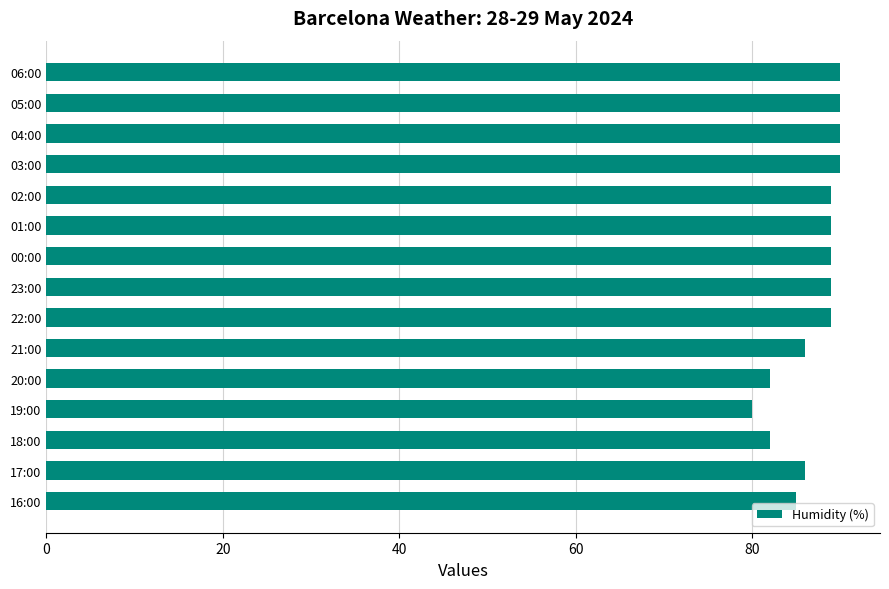

Where is the data nearest to the value 85?

16:00